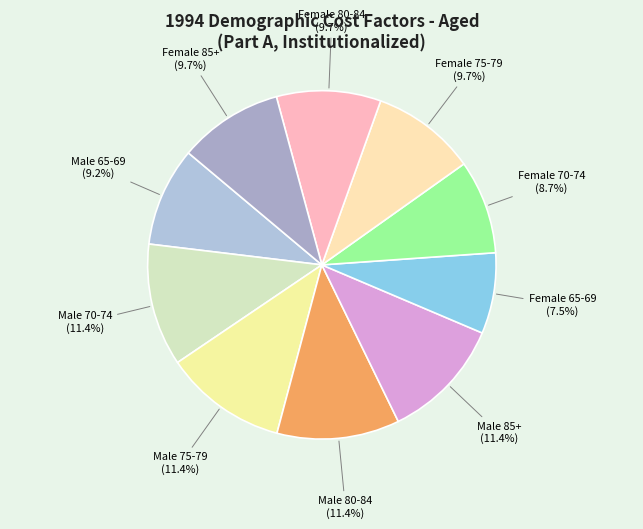

Does Female 85+ account for over 50% of the chart?

No